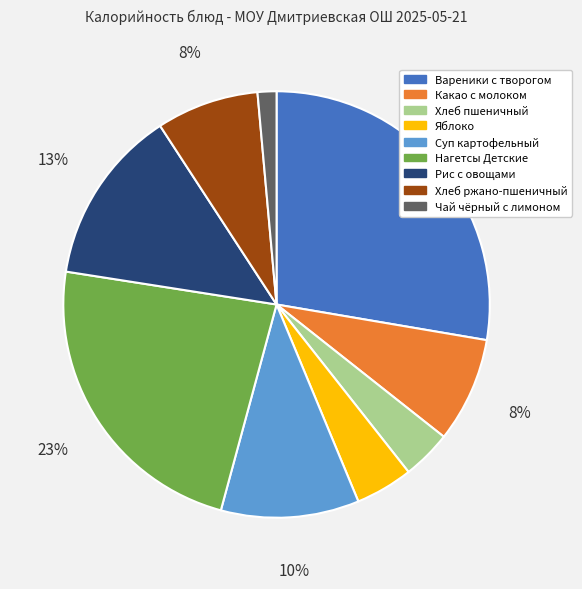

What percentage is the Суп картофельный slice, to the nearest percent?

10%